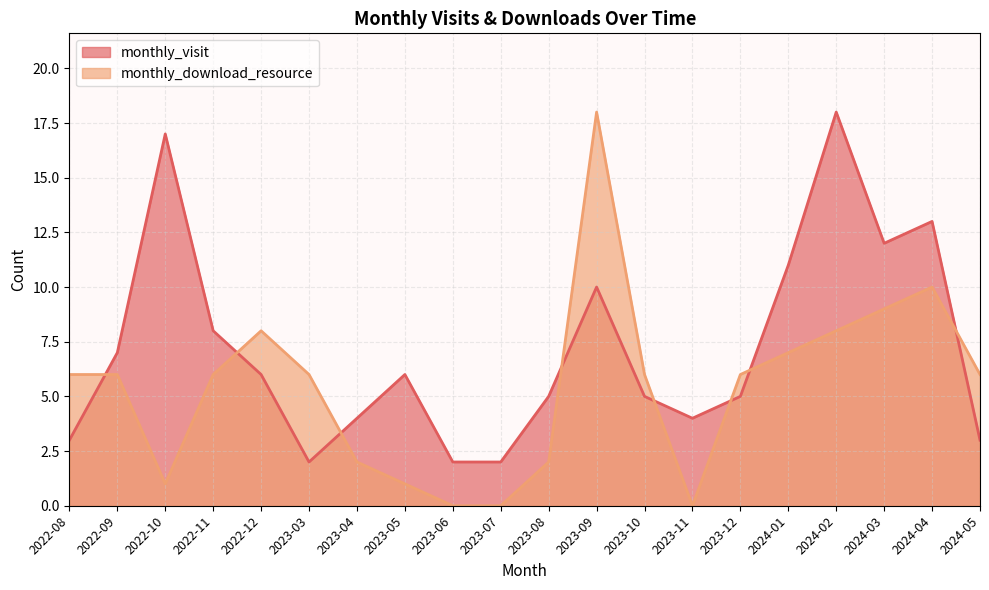

At which category does the chart reach its peak across all series?

2024-02